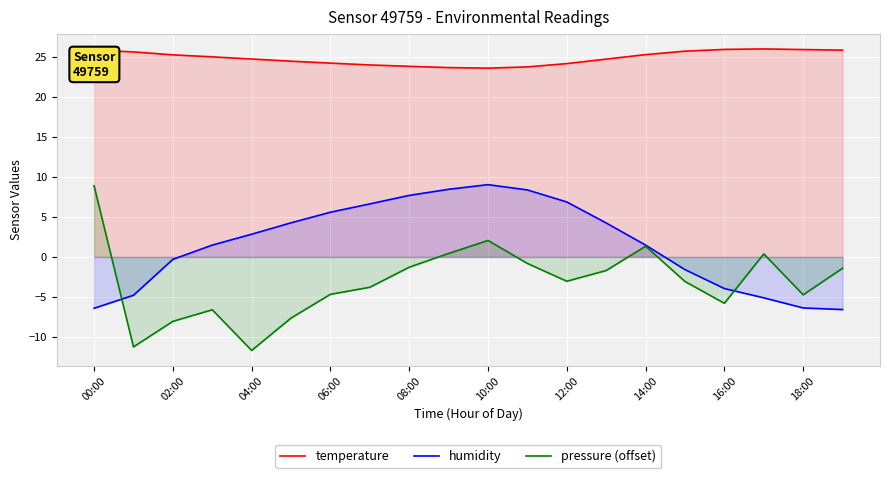

The temperature series shows 24.7 at 04:00. True or false?

True